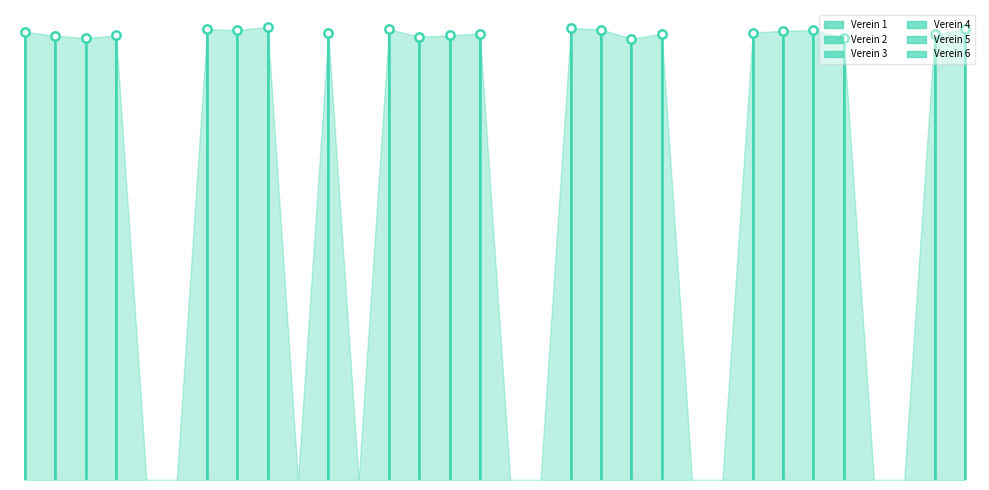

Does the chart have visible grid lines?

No